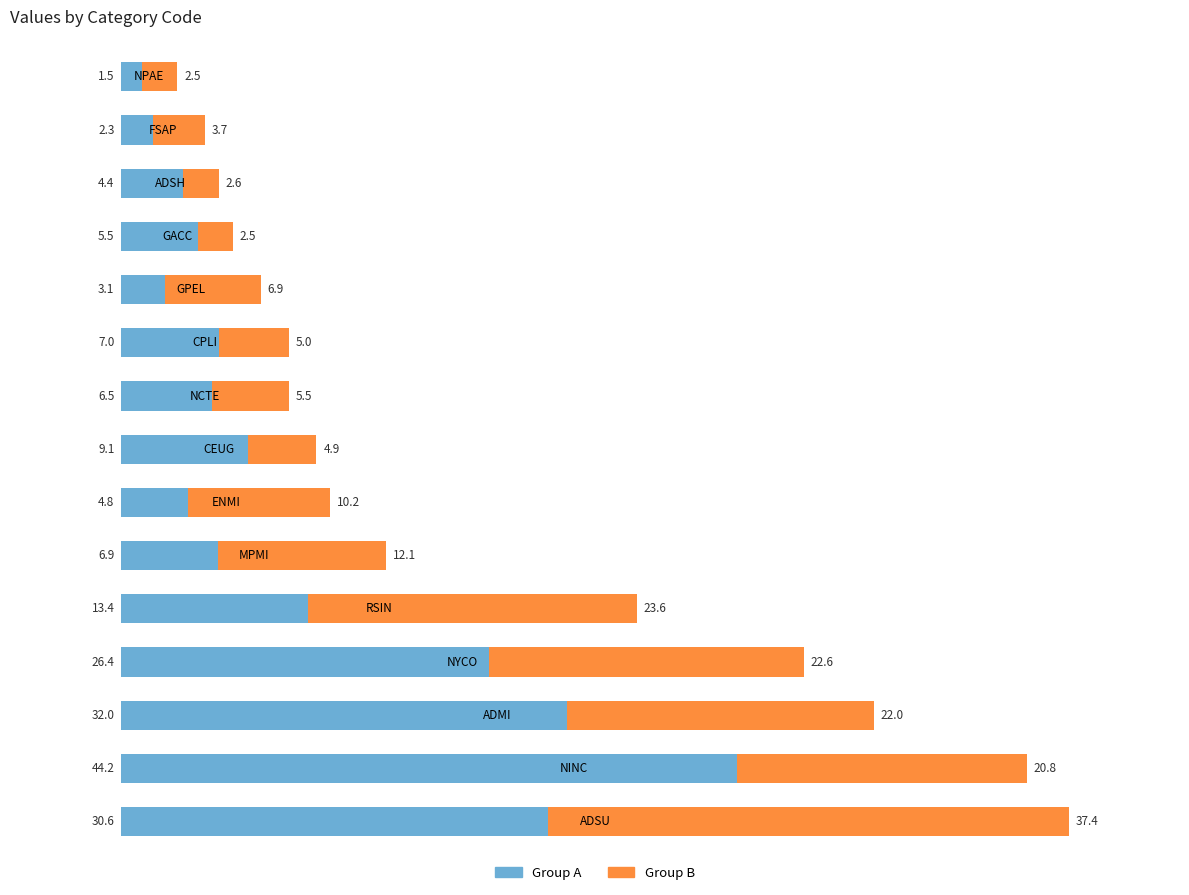

What is the difference between the maximum and minimum values in the Group A series?

42.7